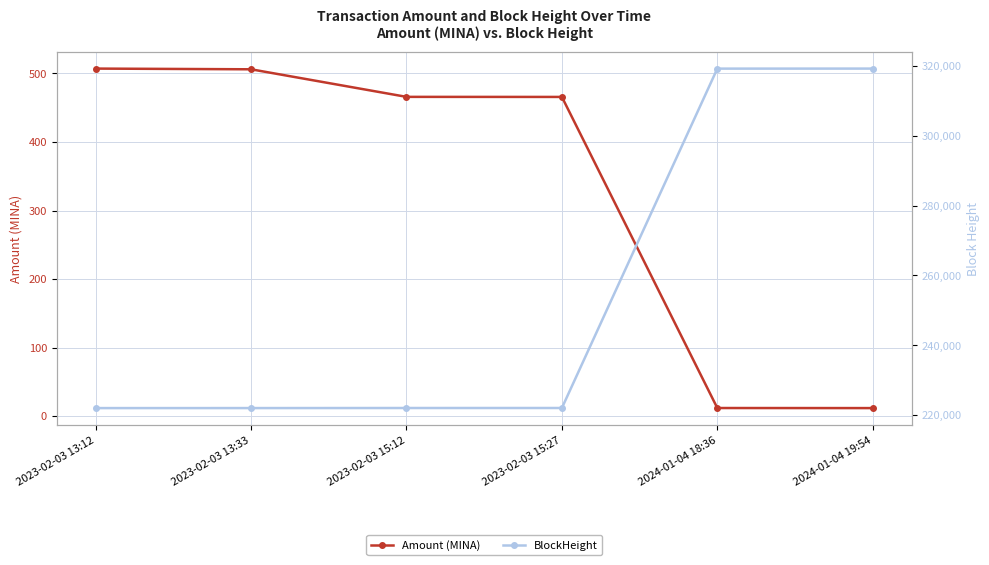

Rank the series by their maximum value, from highest to lowest.

BlockHeight, Amount (MINA)